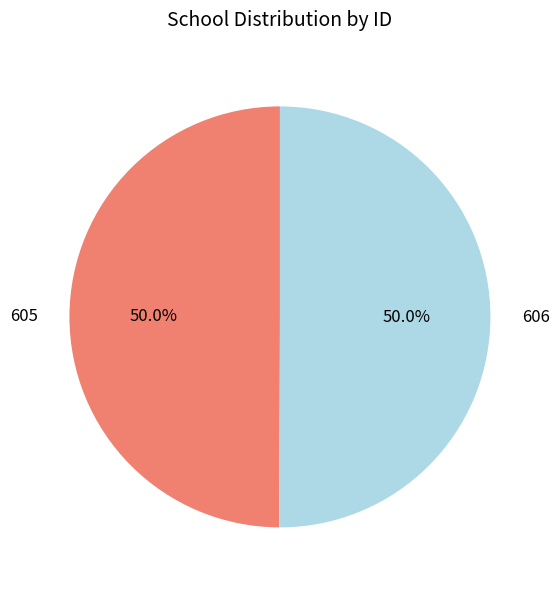

Is the sum of 605 and 606 greater than half?

Yes